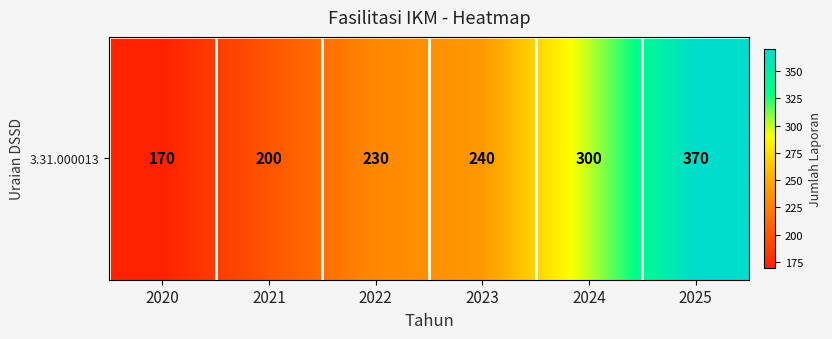

Rank the categories by value from lowest to highest.

2020, 2021, 2022, 2023, 2024, 2025